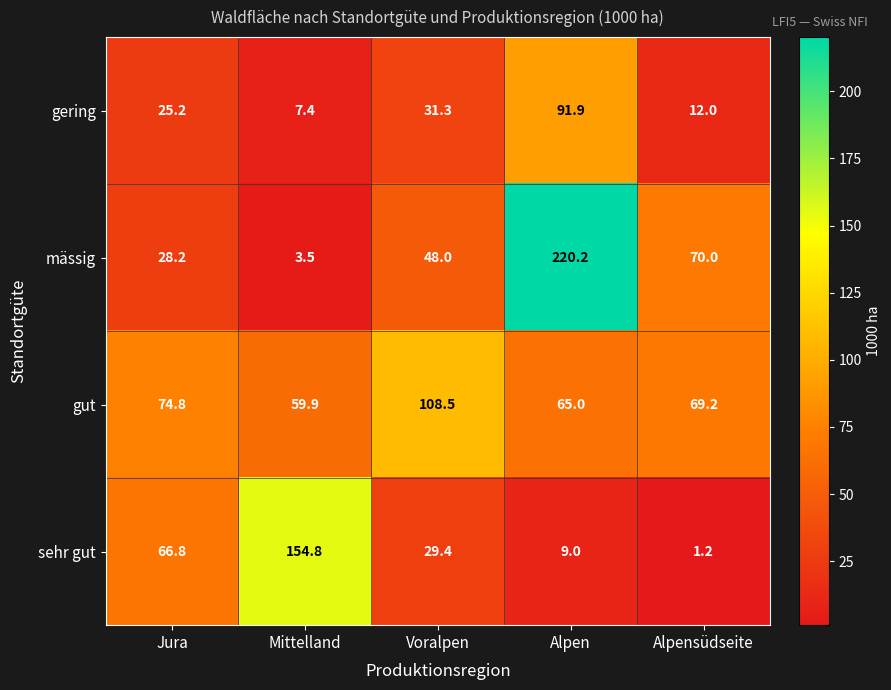

Where does the gut series first go above 69?

Jura